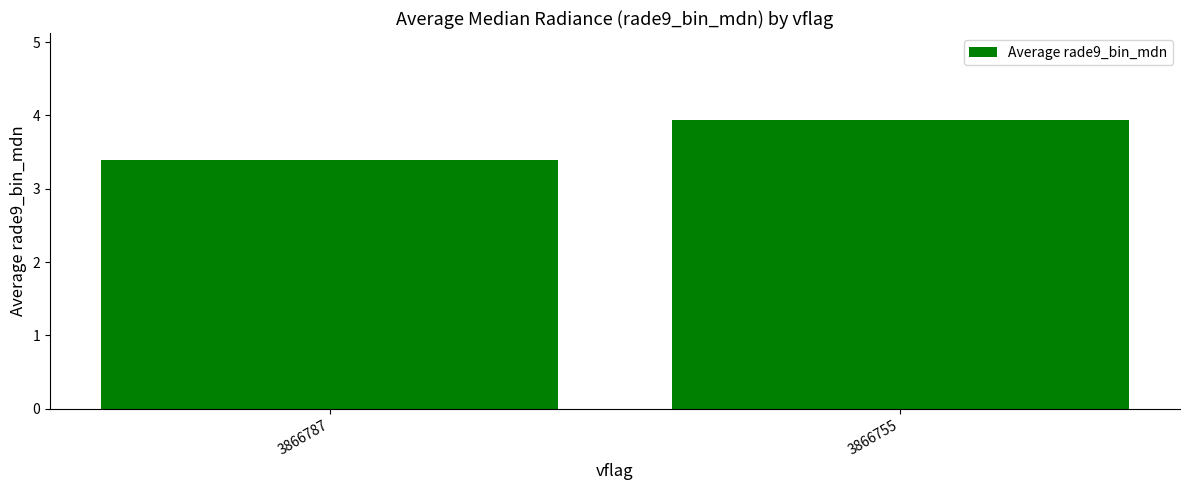

True or false: the data shows 3.4 at 3866787.

True